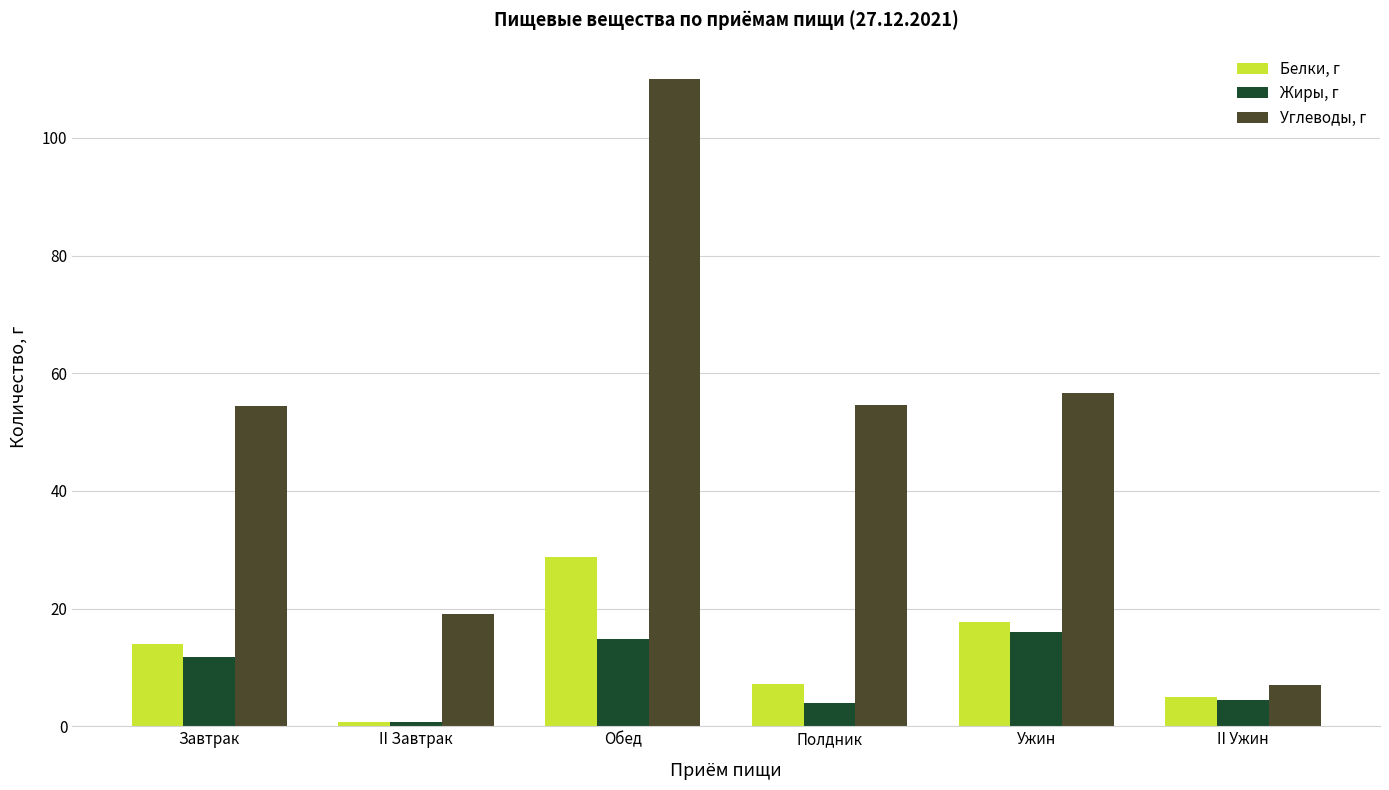

The Жиры, г series shows 22.6 at Ужин. True or false?

False